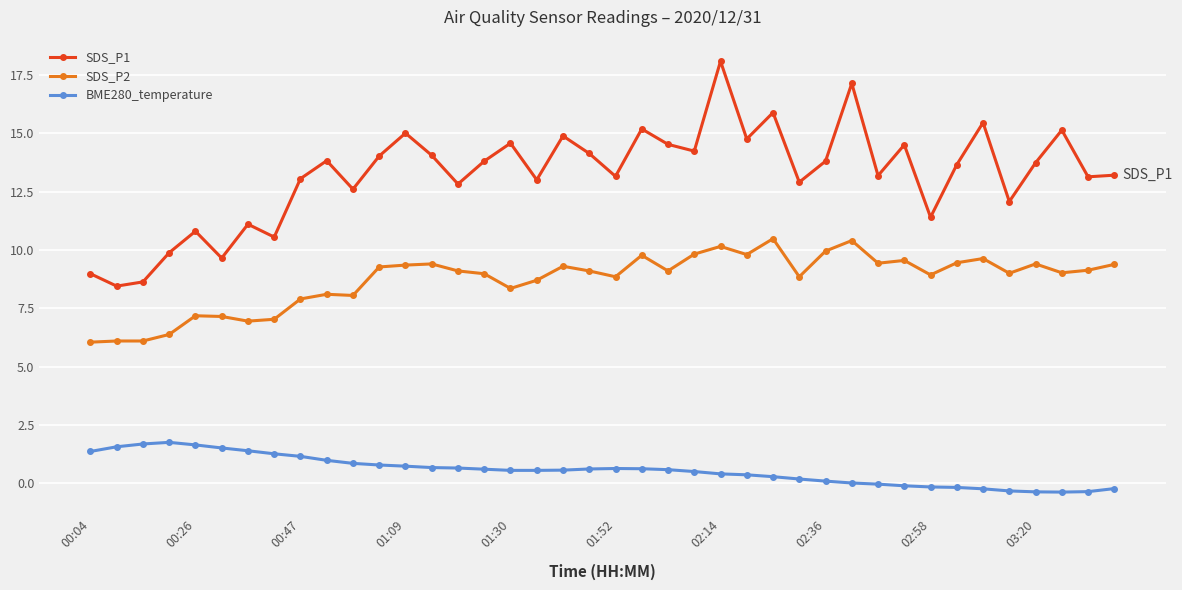

What is the smallest value displayed?

-0.4